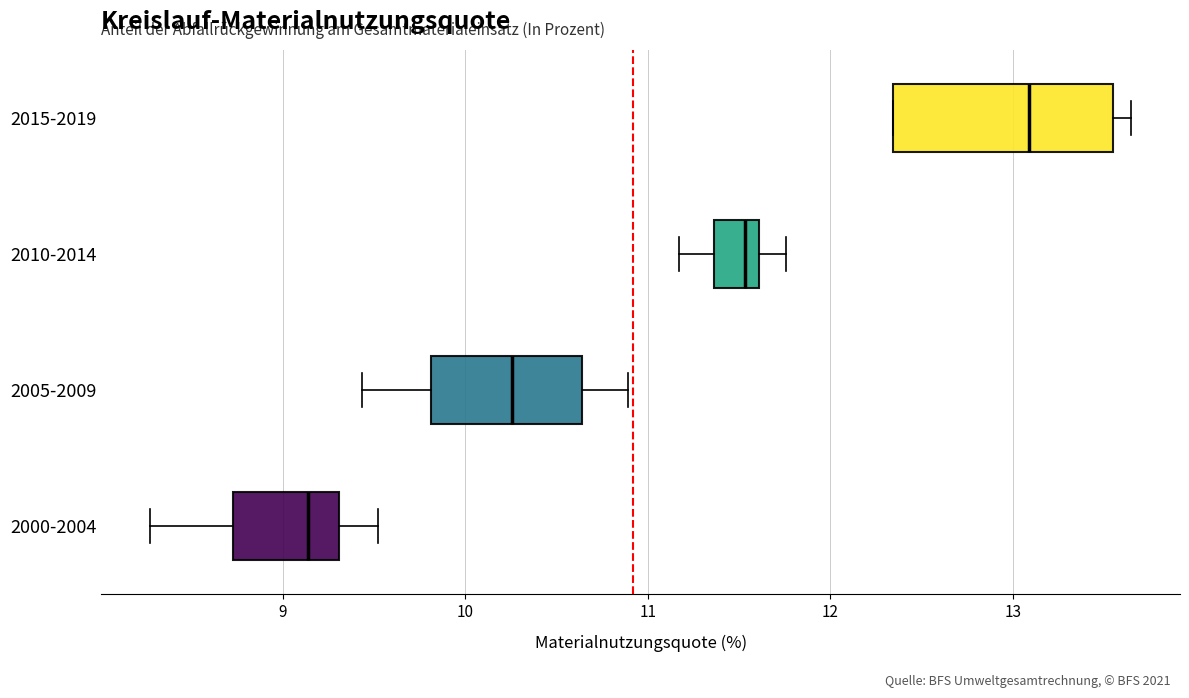

Comparing the boxes themselves (not the whiskers), which one is the widest?

2015-2019